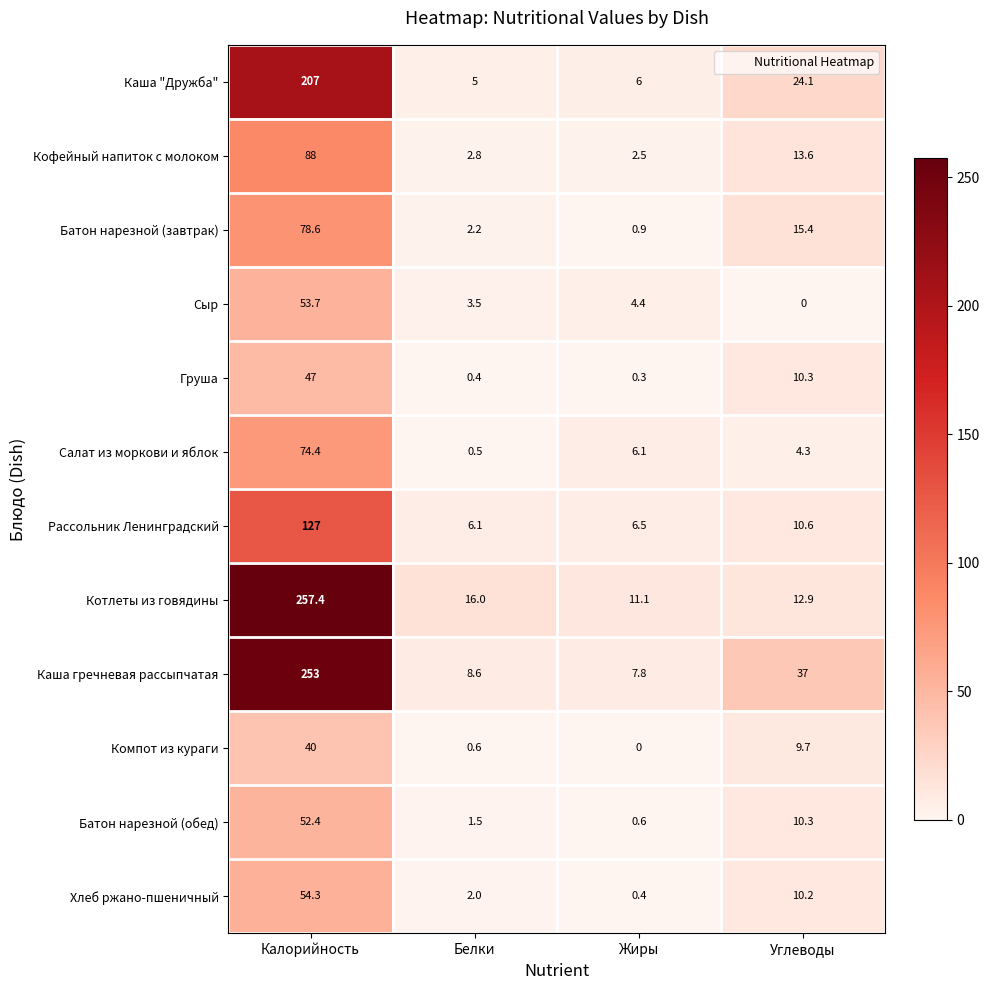

True or false: Каша гречневая рассыпчатая has a value of 8.6 at Белки.

True